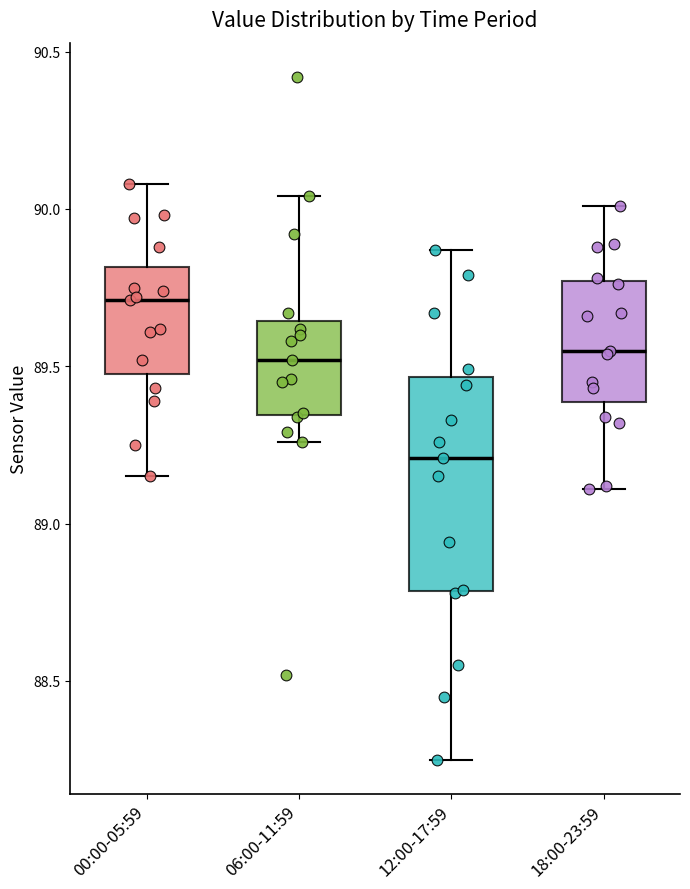

Reading left to right, transcribe this box plot: for each box, give where its median line is, the range the box spans, and where its two whiskers end, as read against the y-axis. The values are not printed on the chart, so give them approximately, as read against the axis.

00:00-05:59: median 89.70, box 89.50 to 89.80, whiskers 89.15 to 90.10
06:00-11:59: median 89.50, box 89.35 to 89.65, whiskers 89.25 to 90.05
12:00-17:59: median 89.20, box 88.80 to 89.45, whiskers 88.25 to 89.85
18:00-23:59: median 89.55, box 89.40 to 89.75, whiskers 89.10 to 90.00